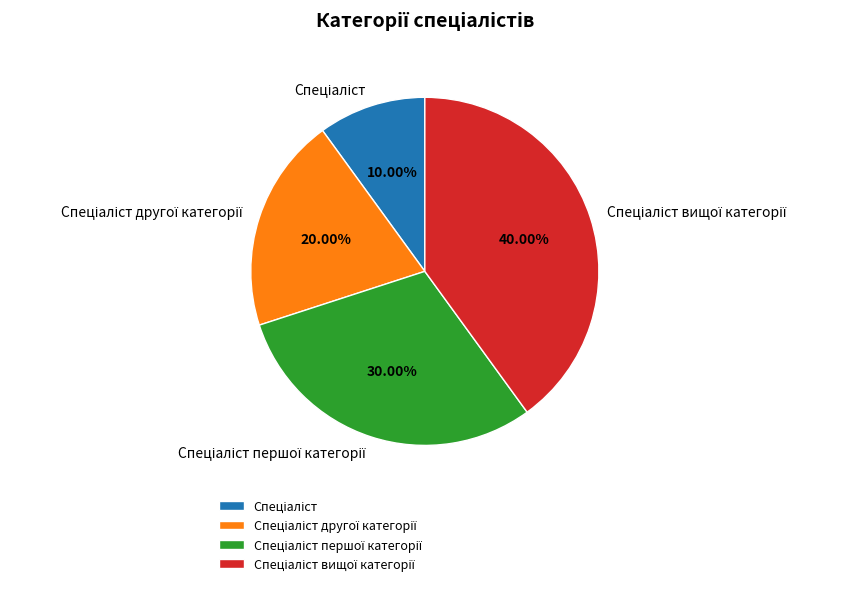

Is there any slice that represents more than half of the pie?

No